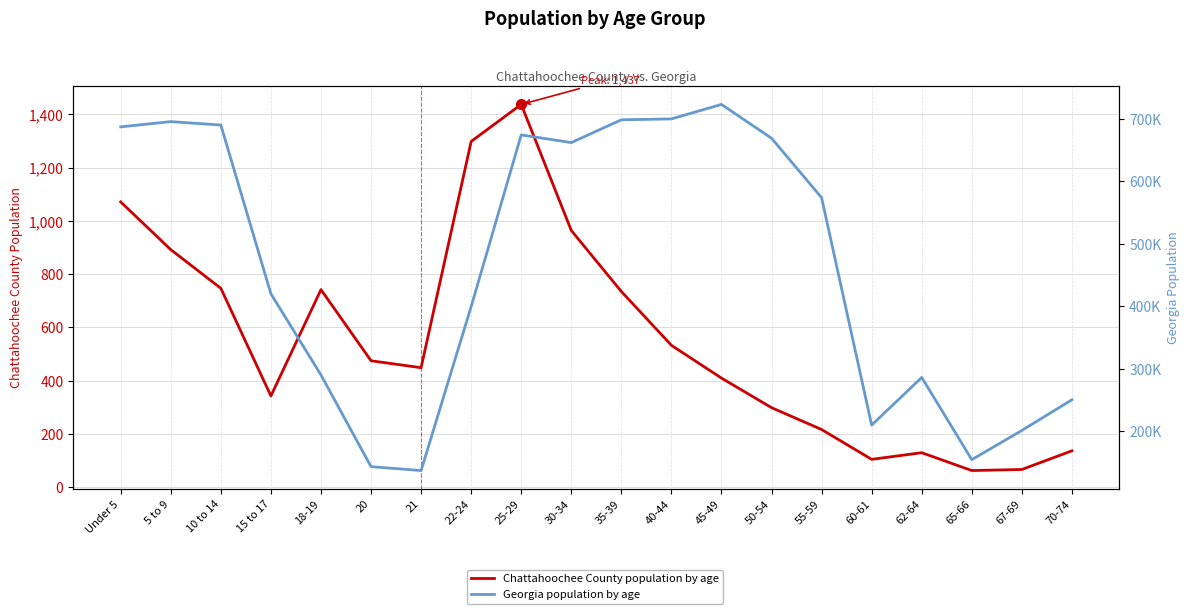

Reading left to right, transcribe all the data shown in this chart.

Chattahoochee County population by age: 1071	892	747	343	742	475	449	1298	1437	964	735	533	410	299	217	105	130	63	67	137
Georgia population by age: 686785	695161	689684	419922	290077	143471	137251	399358	673935	661625	698059	699481	722661	668591	573551	209870	286136	154645	201362	250422